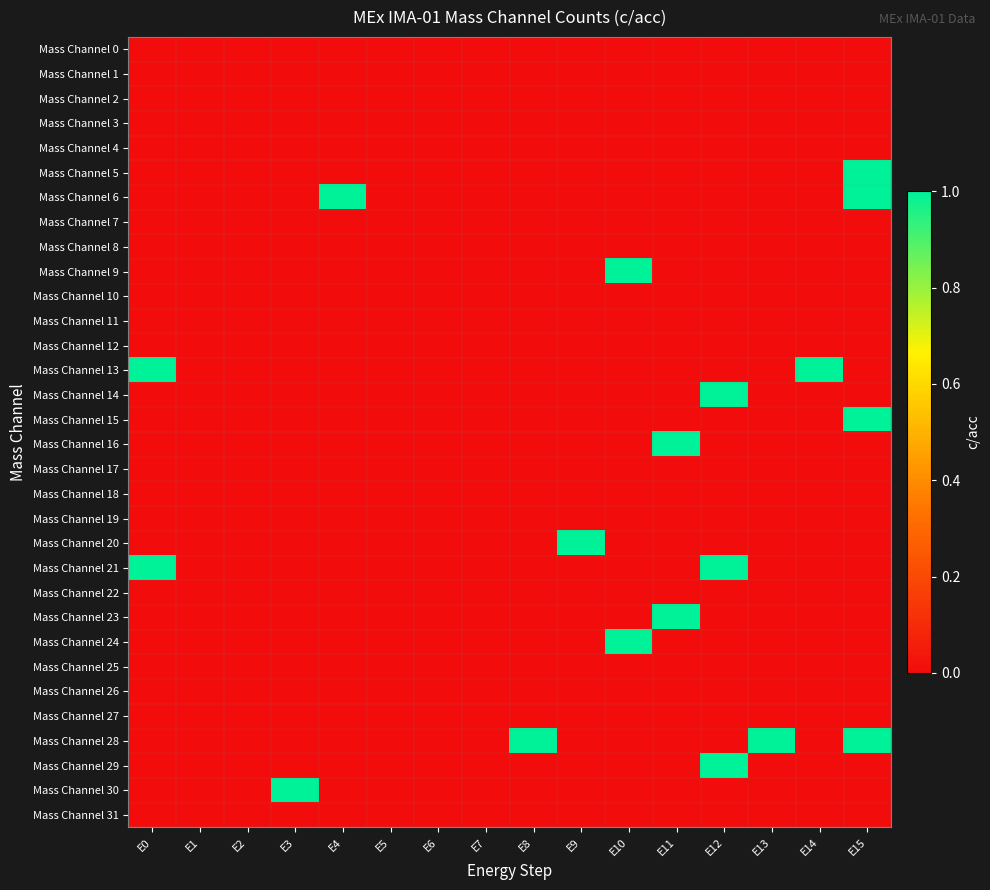

What is the spread (max minus min) of values at E12?

1